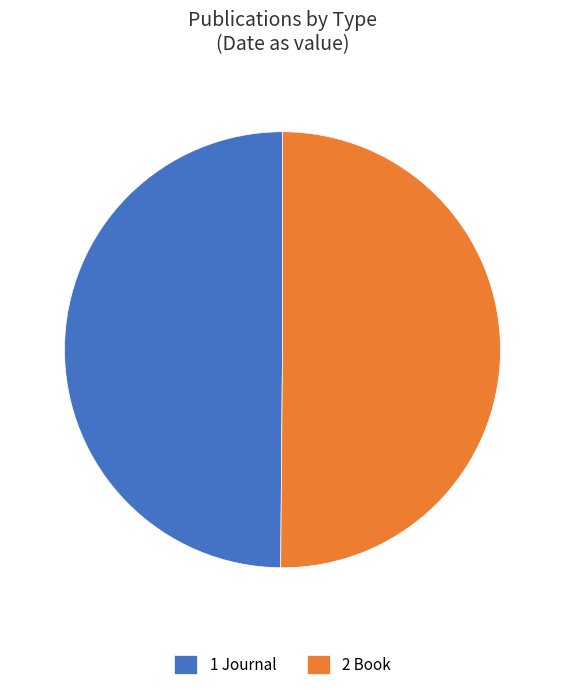

Approximately how many times larger is the value at 1 Journal compared to 2 Book?

1.0